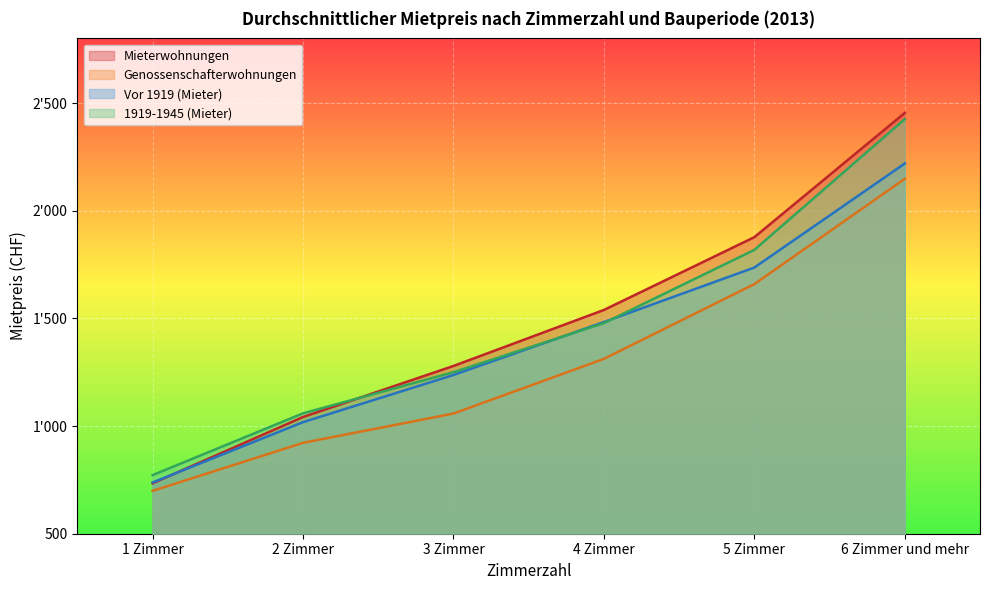

What is the minimum value shown in the chart?

699